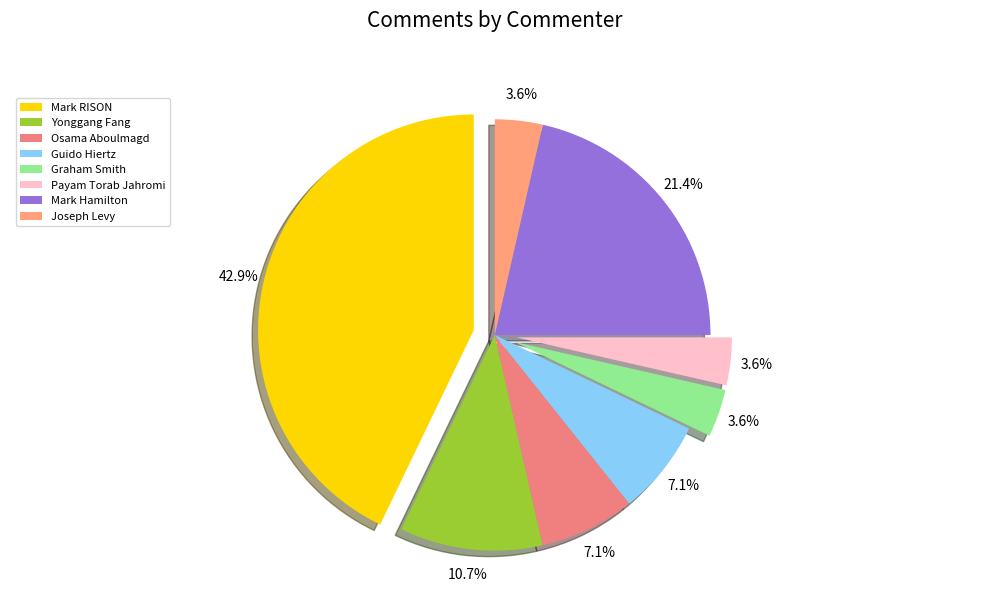

Is it true that Graham Smith is 4% of the pie?

True